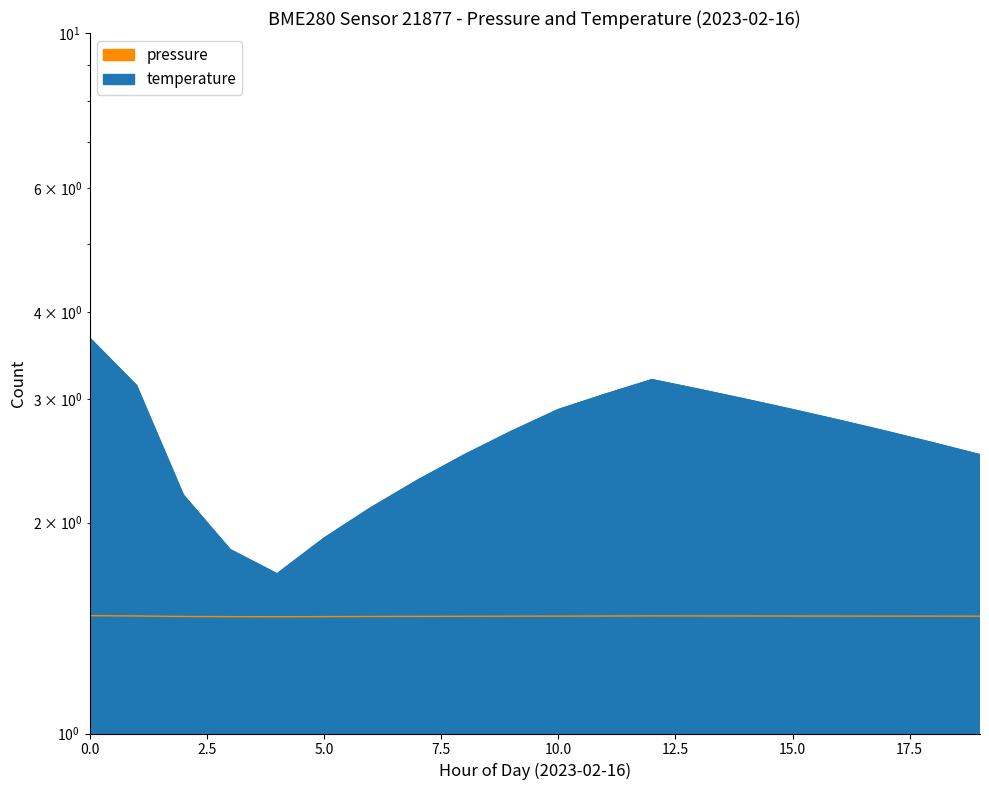

How many categories are shown in the chart?

20